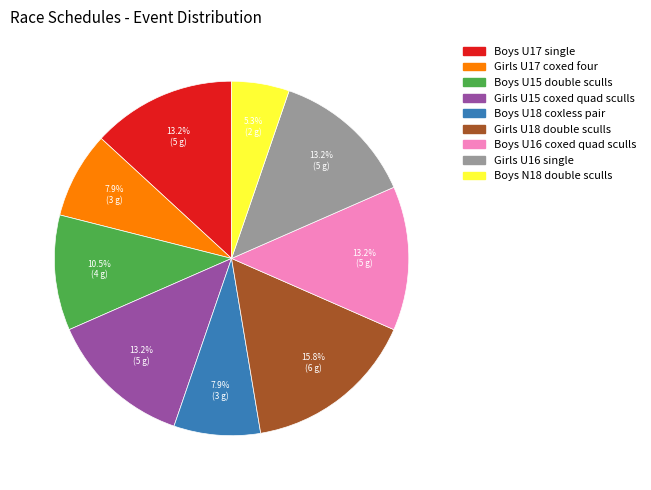

To the nearest percent, what is the combined percentage of Boys N18 double sculls and Boys U16 coxed quad sculls?

18%